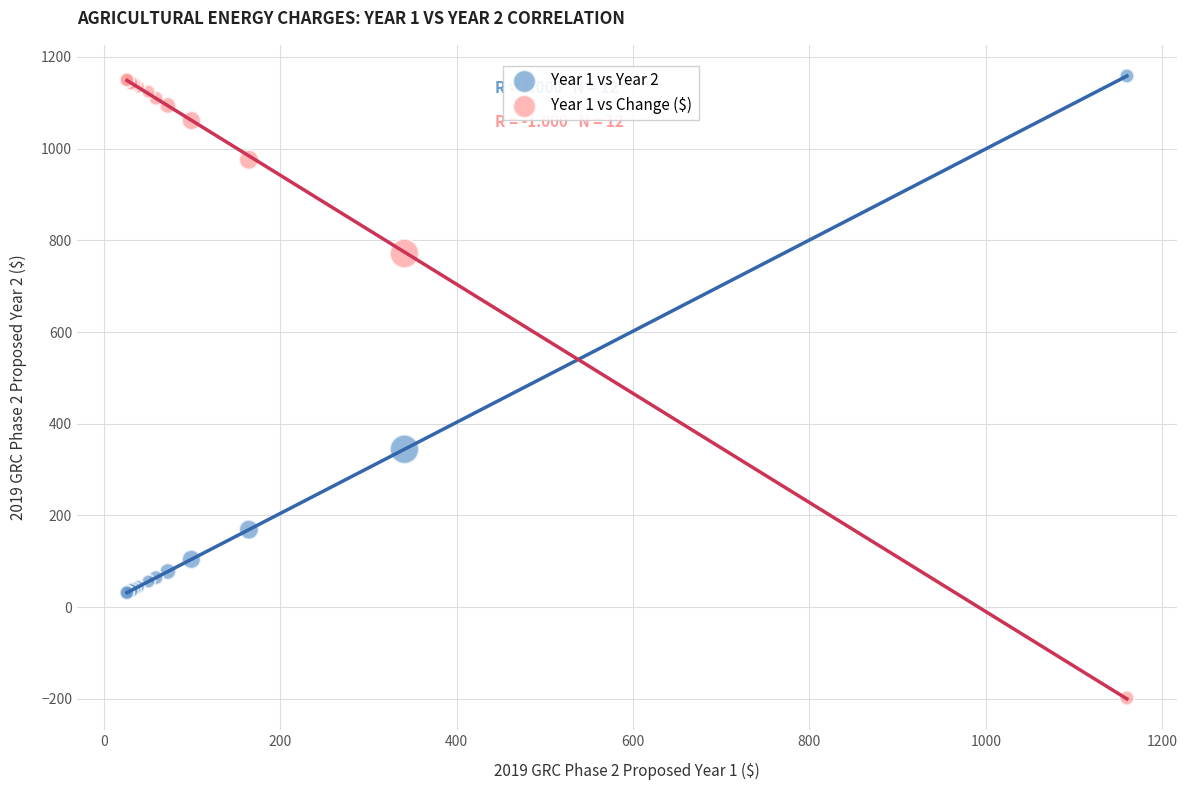

Which series has the largest Y range (max minus min)?

Year 1 vs Change ($)